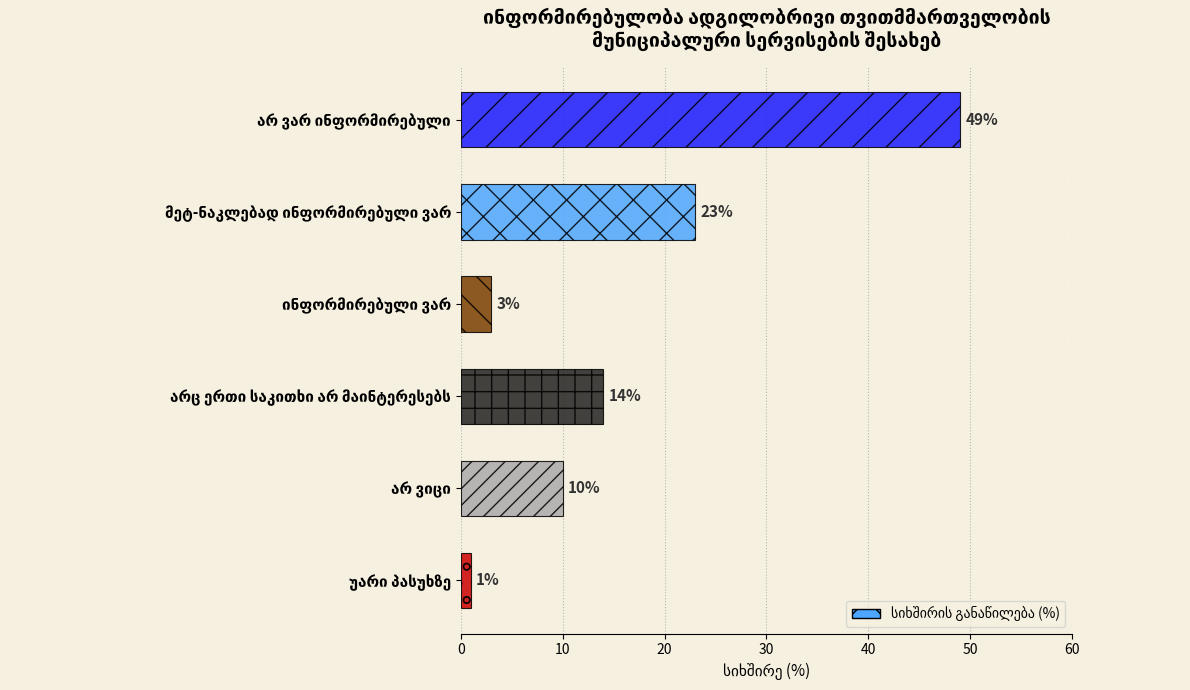

Reading top to bottom, what are all the values shown in this chart?

49	23	3	14	10	1